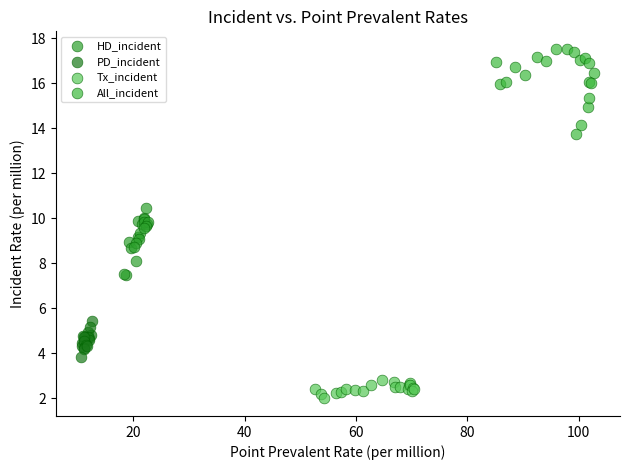

Which series reaches the minimum Y coordinate?

Tx_incident